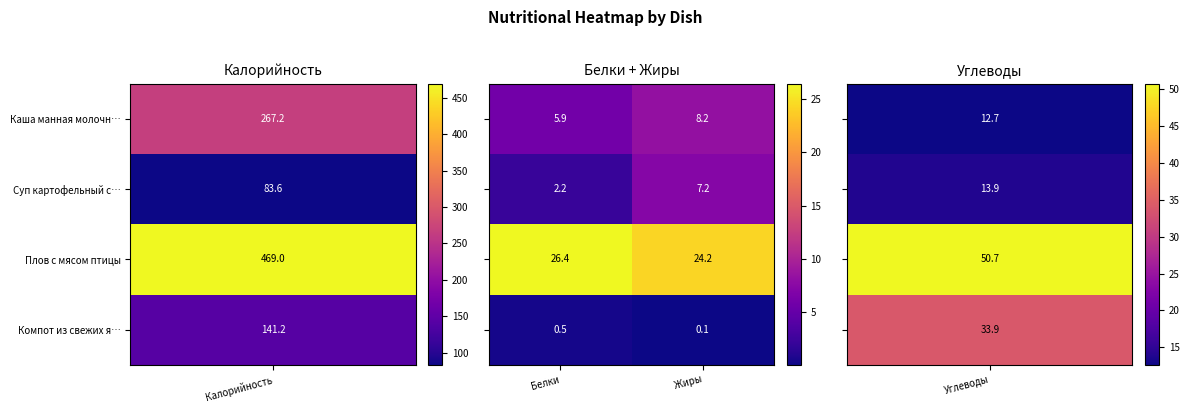

What is the difference between the highest and lowest values at Жиры?

24.1